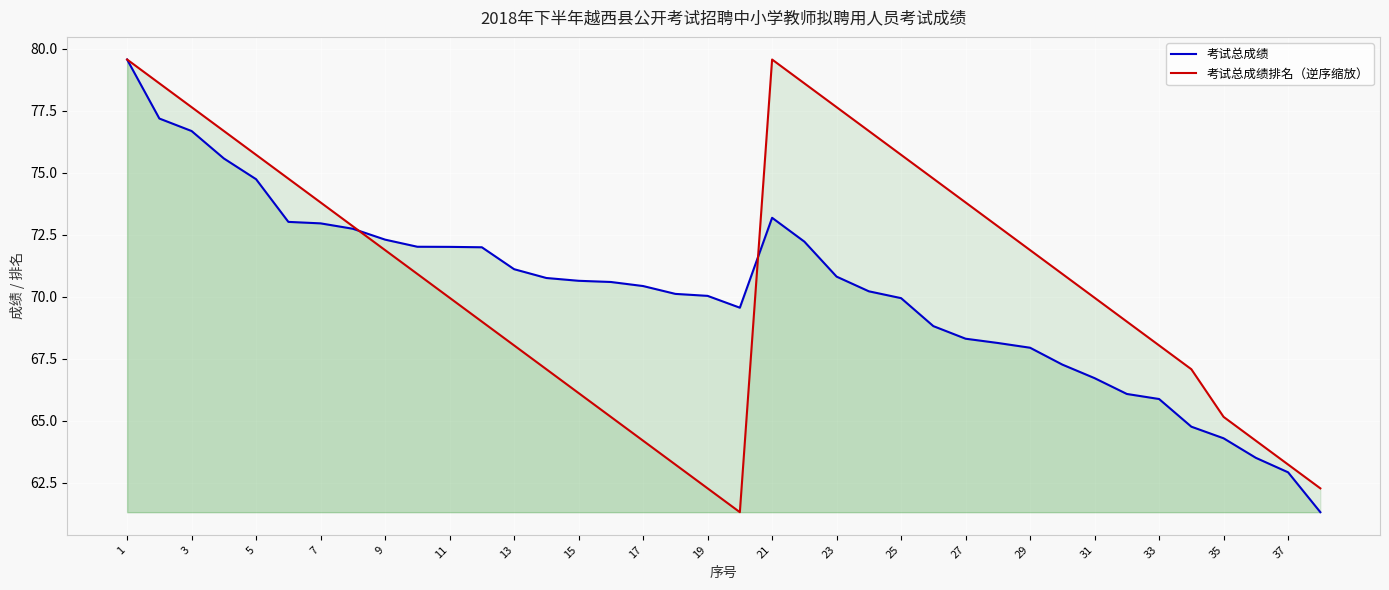

What is the minimum value for 考试总成绩?

61.3